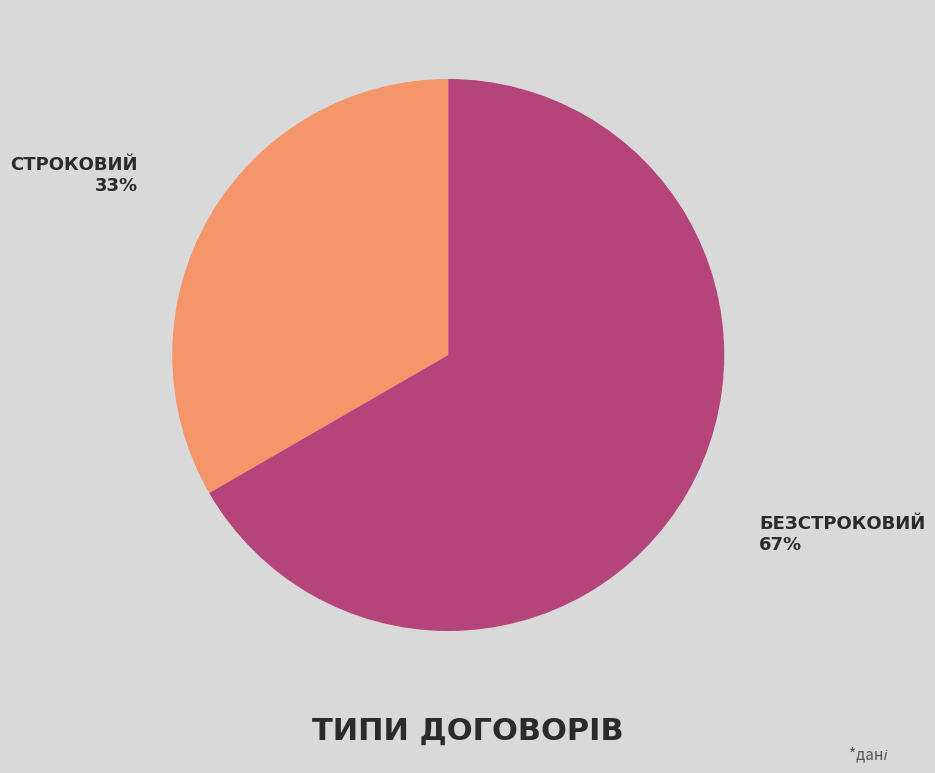

To the nearest percent, what is the average slice percentage?

50%